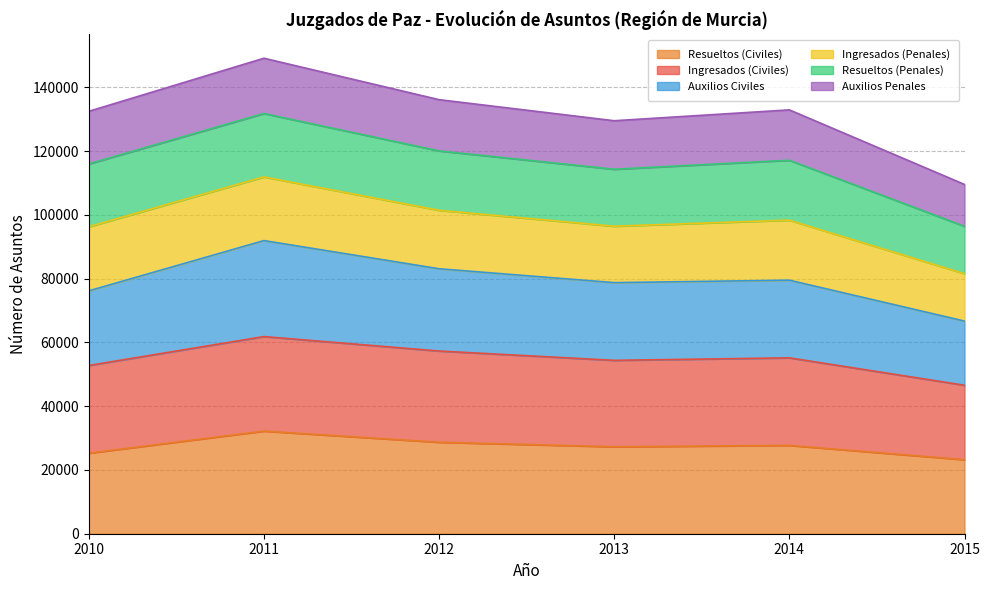

What is the value of the Resueltos (Civiles) point at the 4th from the left?

27275